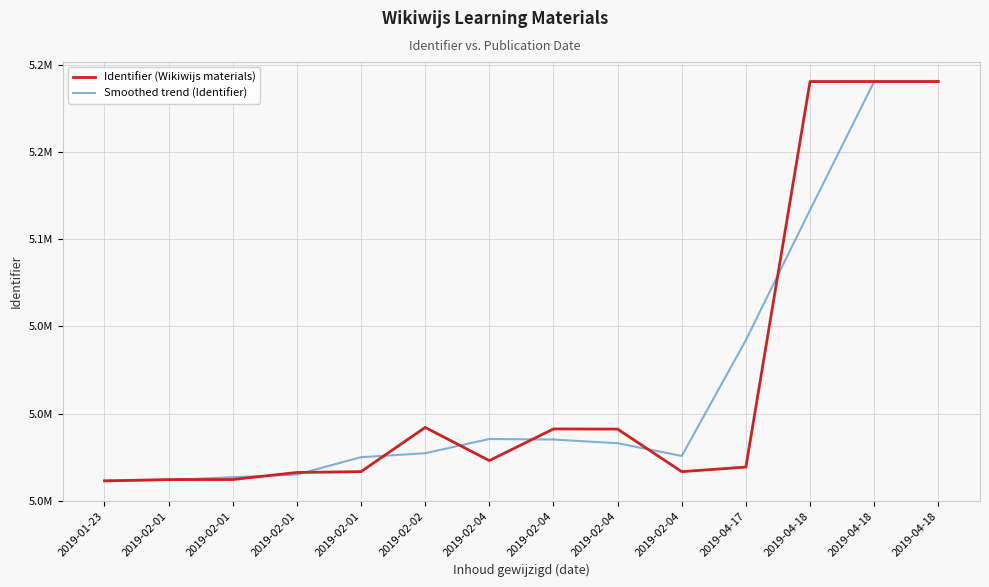

Which series ends up on top after the final intersection of Smoothed trend (Identifier) and Identifier (Wikiwijs materials)?

Identifier (Wikiwijs materials)